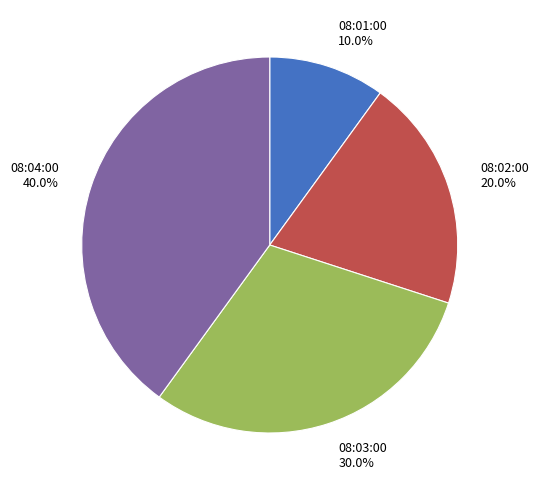

Rank the categories by value from lowest to highest.

08:01:00, 08:02:00, 08:03:00, 08:04:00